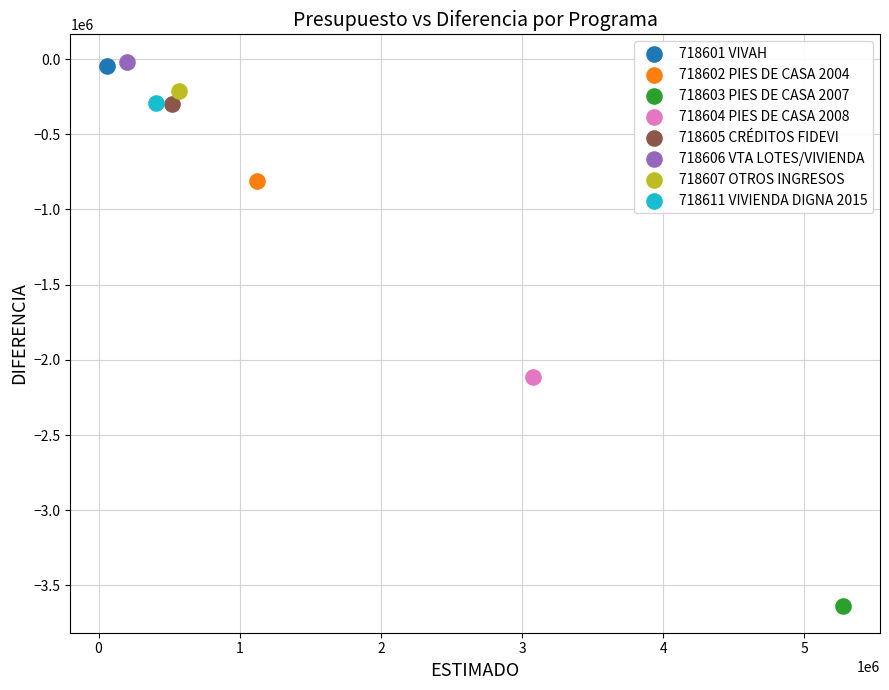

Which series contains the lowest Y value?

718603 PIES DE CASA 2007